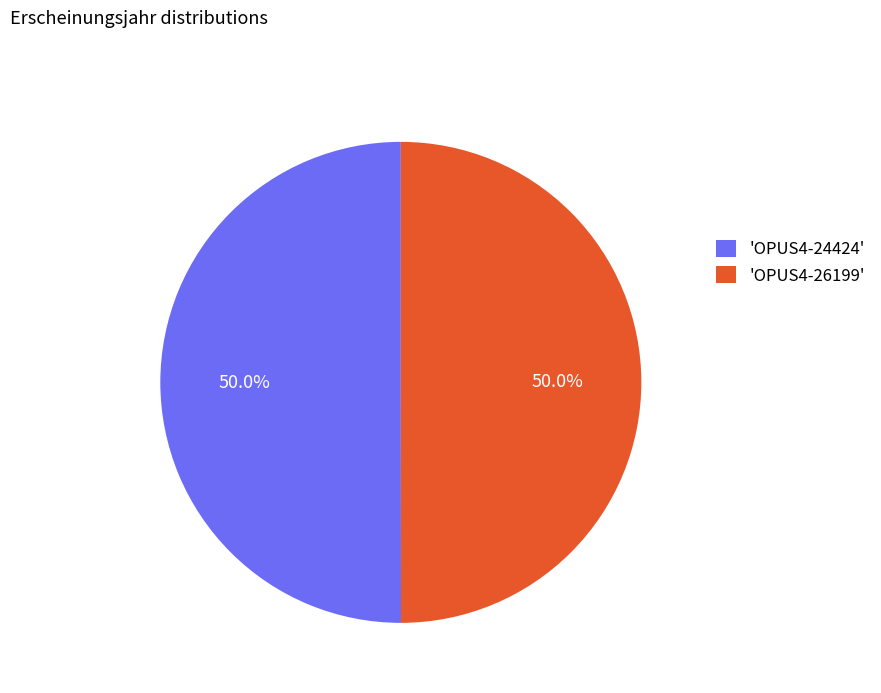

What percentage is NOT represented by 'OPUS4-26199'?

50.0%